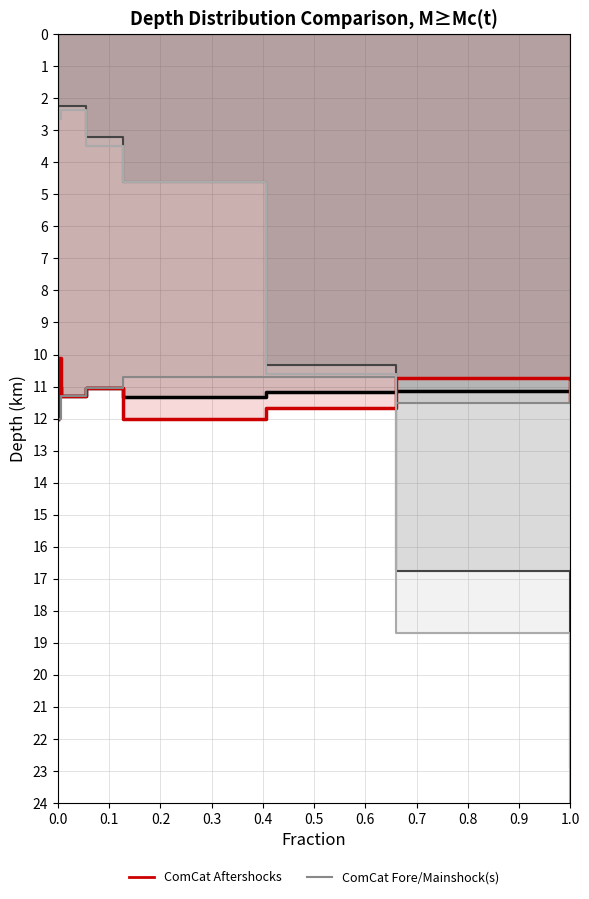

Where is the first local maximum for supB (ComCat Fore/Mainshock(s))?

1.0